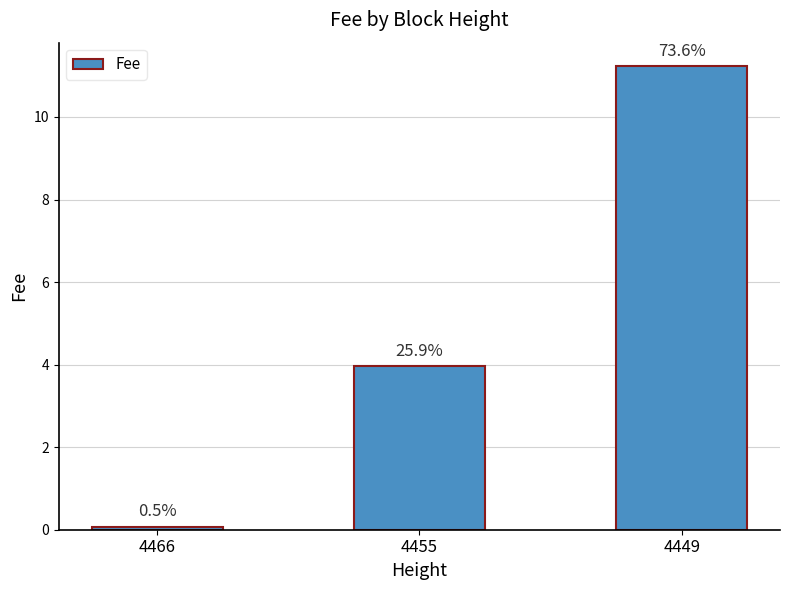

Are the bars horizontal?

No